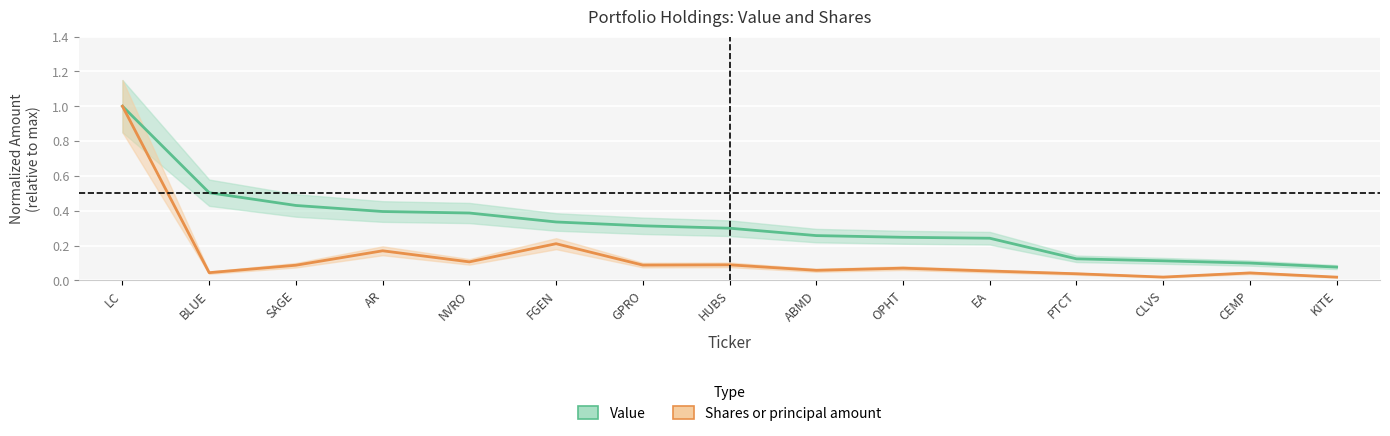

At which category is the sum across all series the highest?

LC